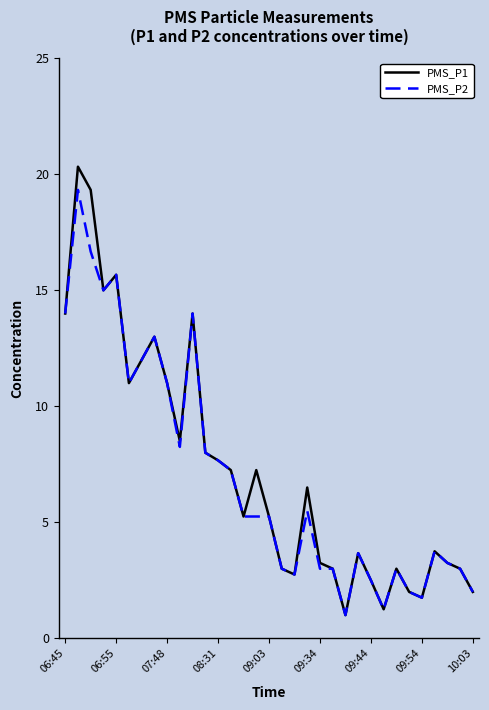

What is the greatest value displayed?

20.3